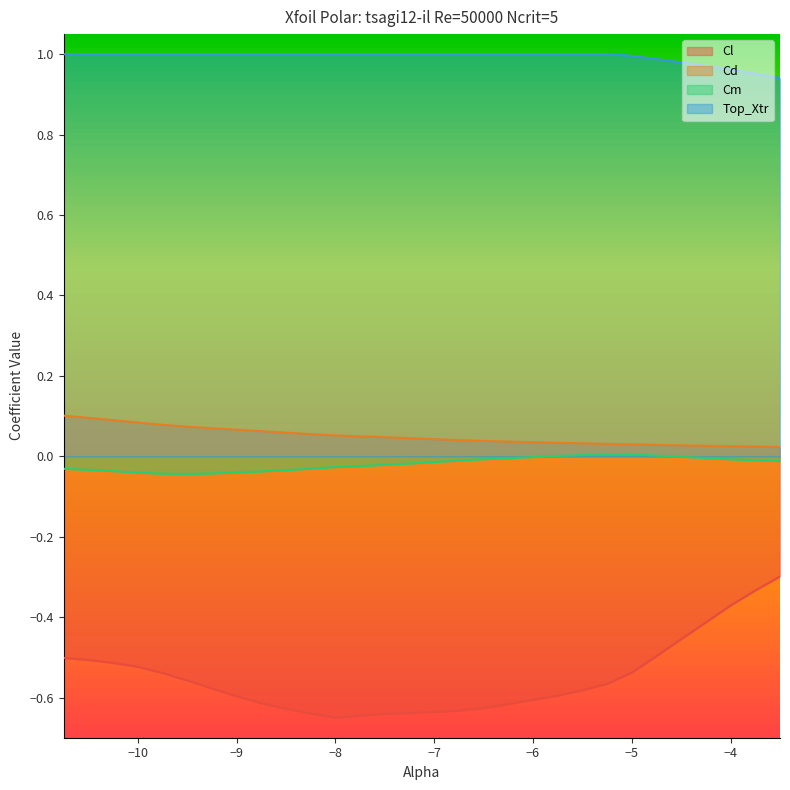

Reading right to left, extract all data points from this chart.

Cl: -0.3	-0.3	-0.4	-0.4	-0.5	-0.5	-0.5	-0.6	-0.6	-0.6	-0.6	-0.6	-0.6	-0.6	-0.6	-0.6	-0.6	-0.6	-0.6	-0.6	-0.6	-0.6	-0.6	-0.6	-0.6	-0.5	-0.5	-0.5	-0.5	-0.5
Cd: 0.0	0.0	0.0	0.0	0.0	0.0	0.0	0.0	0.0	0.0	0.0	0.0	0.0	0.0	0.0	0.0	0.0	0.0	0.1	0.1	0.1	0.1	0.1	0.1	0.1	0.1	0.1	0.1	0.1	0.1
Cm: -0.0	-0.0	-0.0	-0.0	-0.0	0.0	0.0	0.0	0.0	0.0	-0.0	-0.0	-0.0	-0.0	-0.0	-0.0	-0.0	-0.0	-0.0	-0.0	-0.0	-0.0	-0.0	-0.0	-0.0	-0.0	-0.0	-0.0	-0.0	-0.0
Top_Xtr: 0.9	1.0	1.0	1.0	1.0	1.0	1.0	1.0	1.0	1.0	1.0	1.0	1.0	1.0	1.0	1.0	1.0	1.0	1.0	1.0	1.0	1.0	1.0	1.0	1.0	1.0	1.0	1.0	1.0	1.0